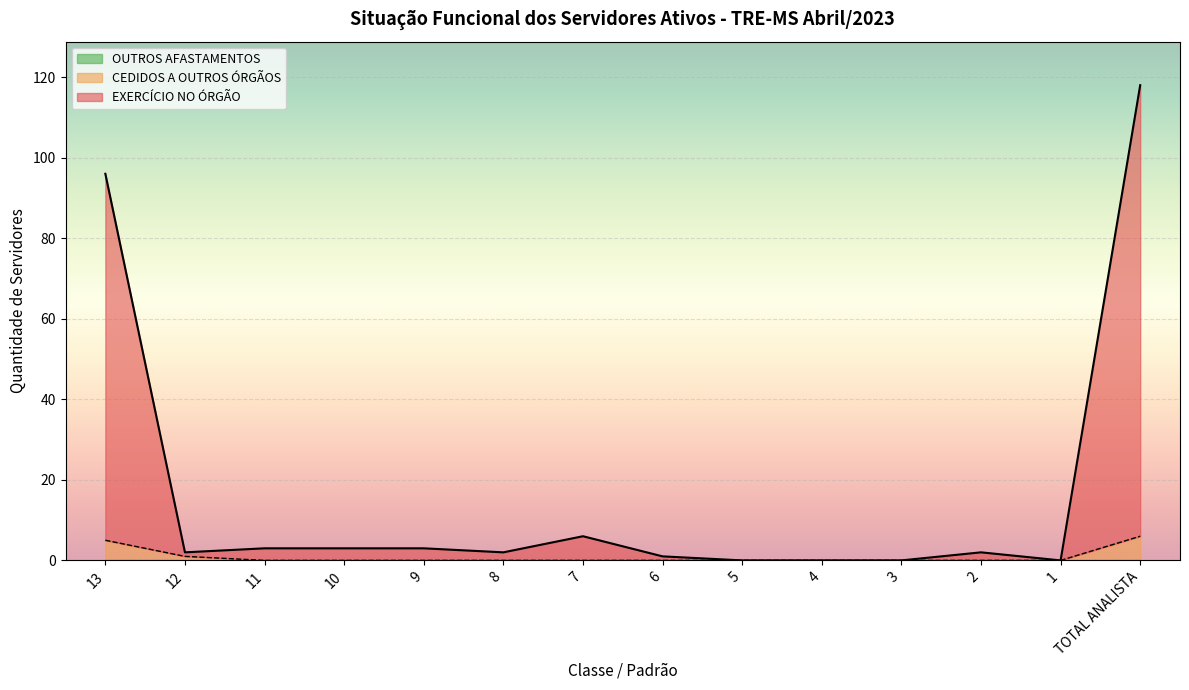

How many lines are shown in the chart?

3